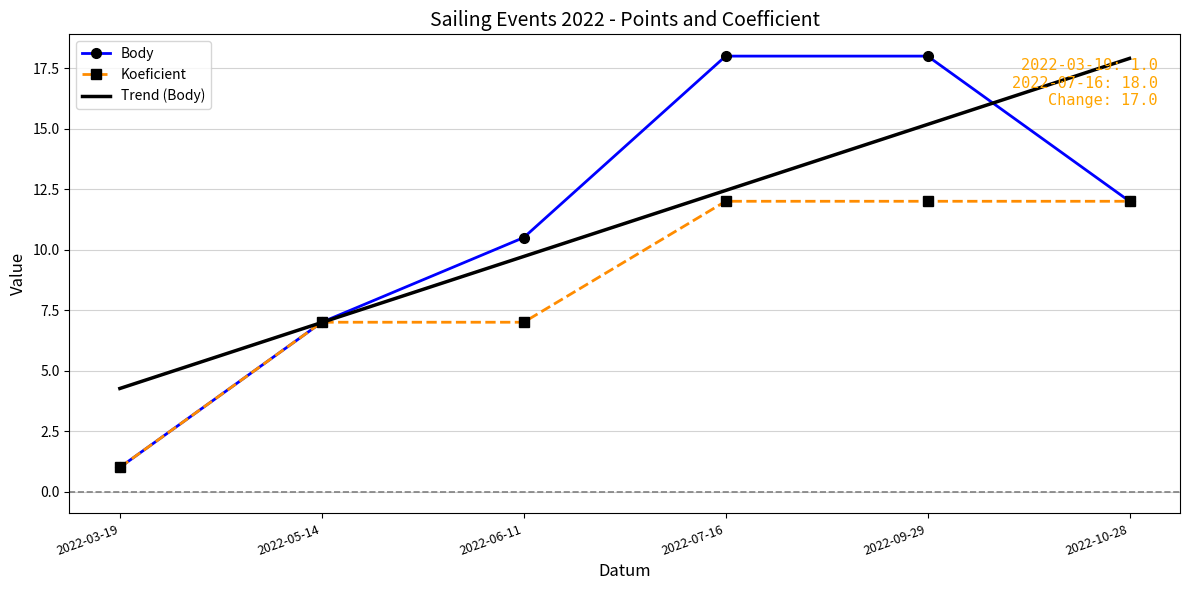

What is the value of the Koeficient point at the 4th from the left?

12.0